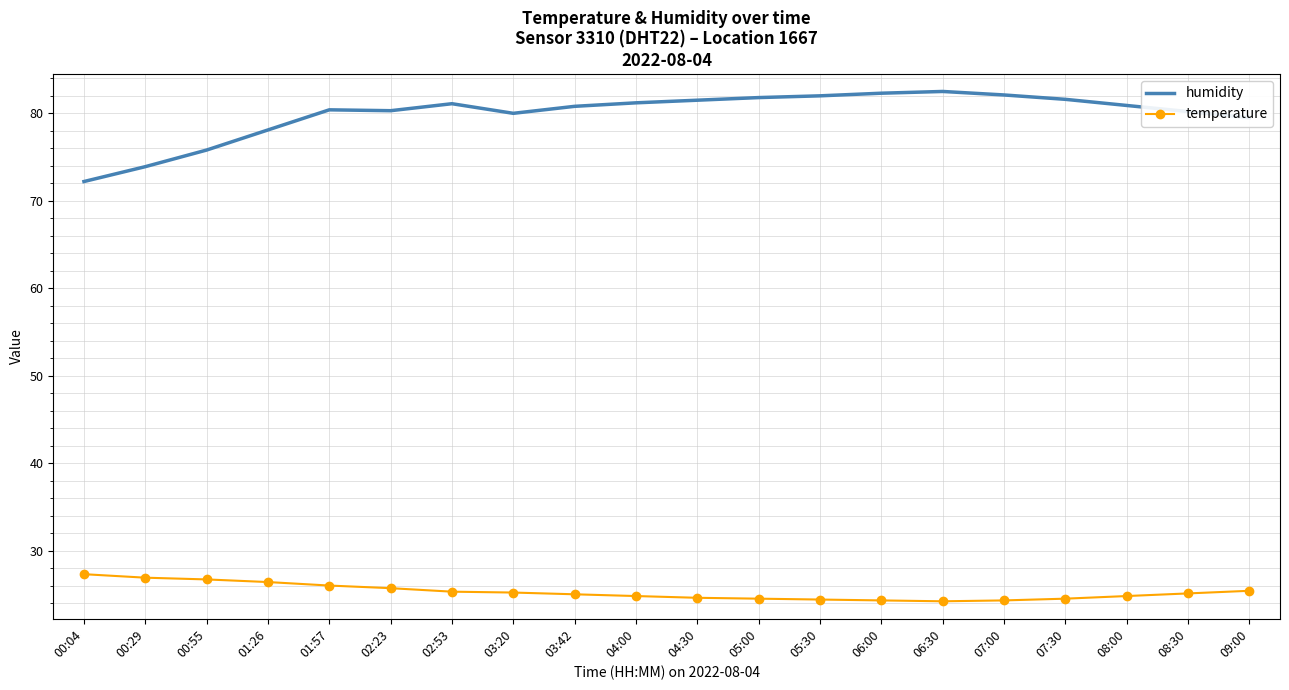

What is the maximum value for temperature?

27.3